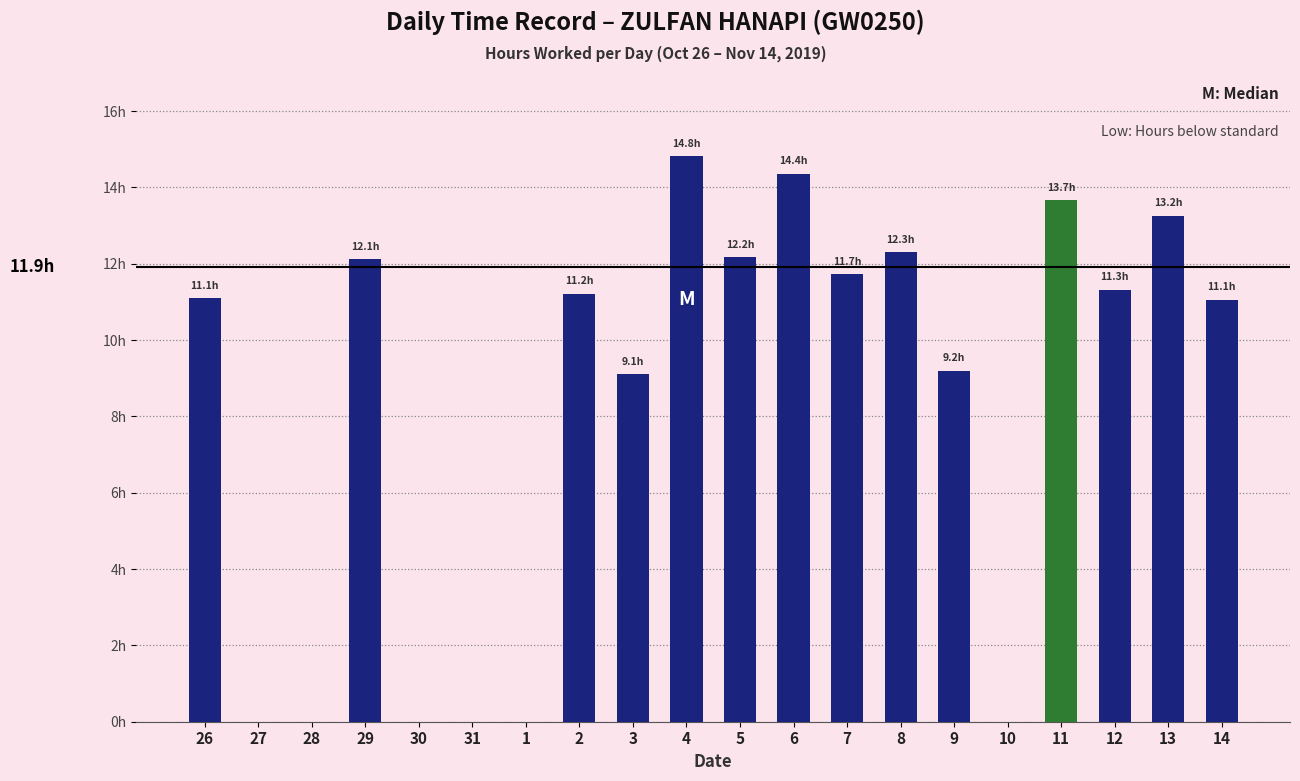

How many values are above zero?

14